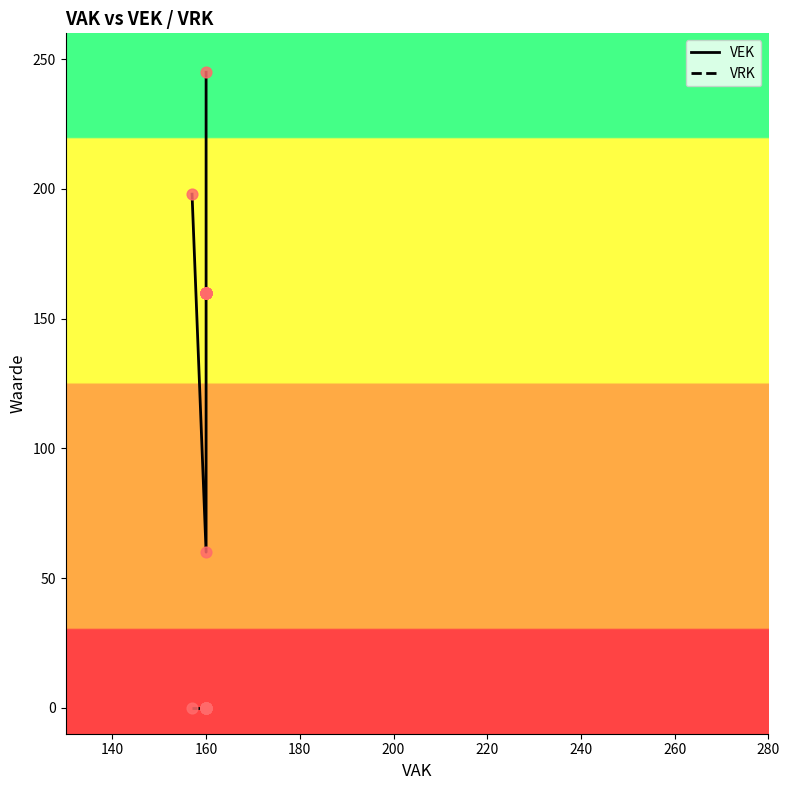

Which series contains the lowest Y value?

VRK